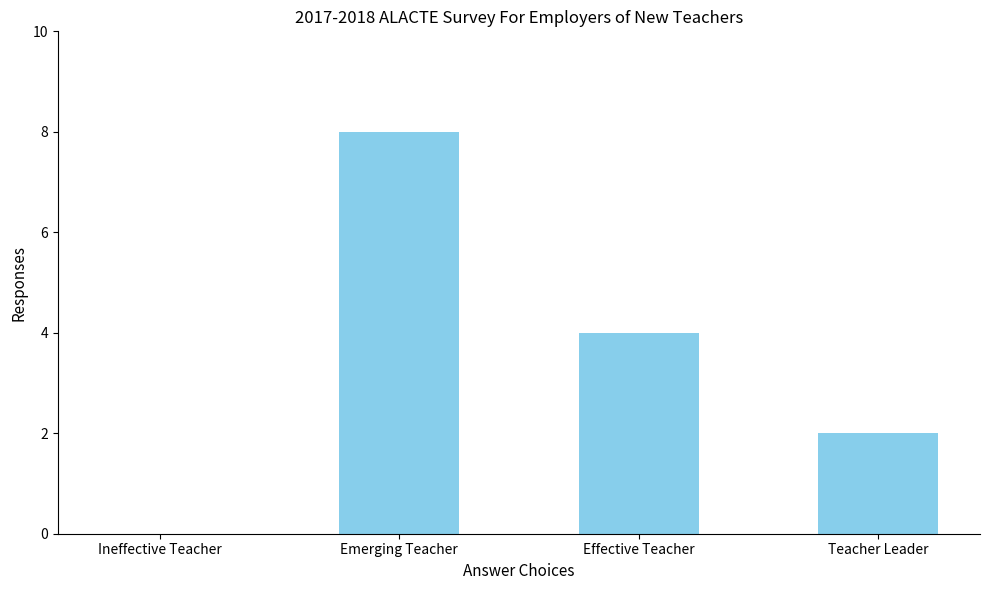

Reading left to right, transcribe all the data shown in this chart.

0	8	4	2